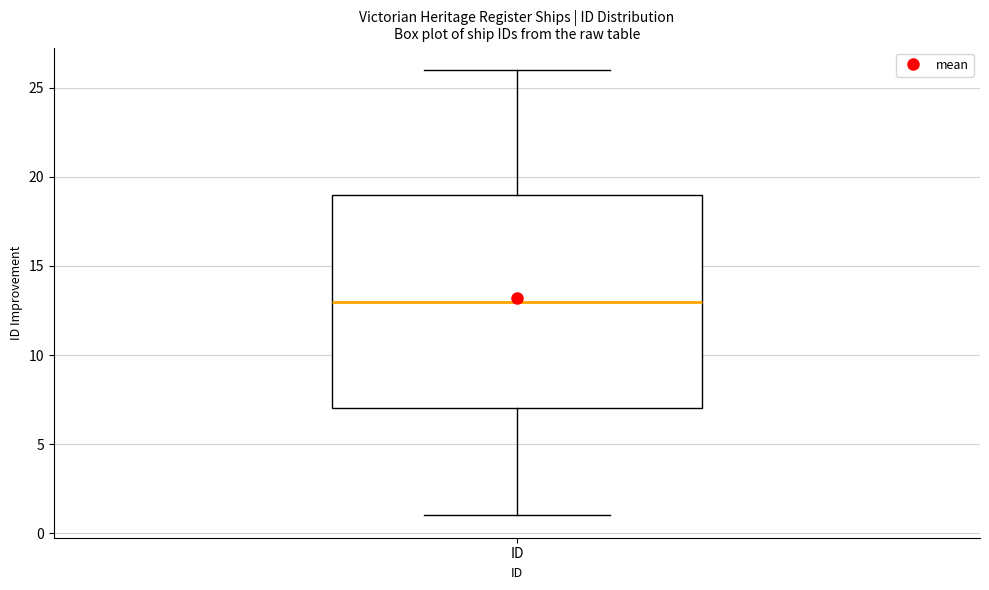

Transcribe this box plot: give where the median line is, the range the box spans, and where the two whiskers end, as read against the y-axis. The values are not printed on the chart, so give them approximately, as read against the axis.

median 13, box 7 to 19, whiskers 1 to 26